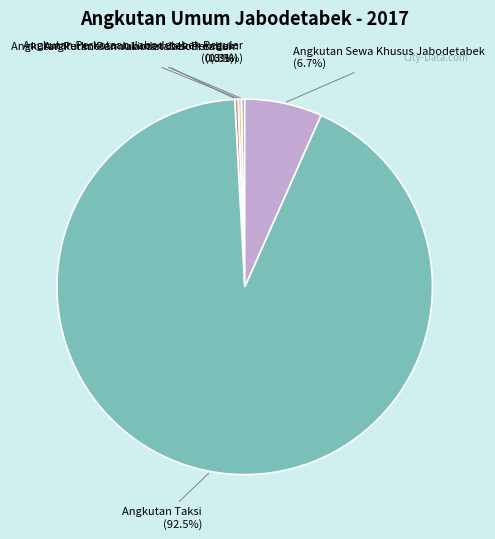

Is there a majority slice in this chart?

Yes